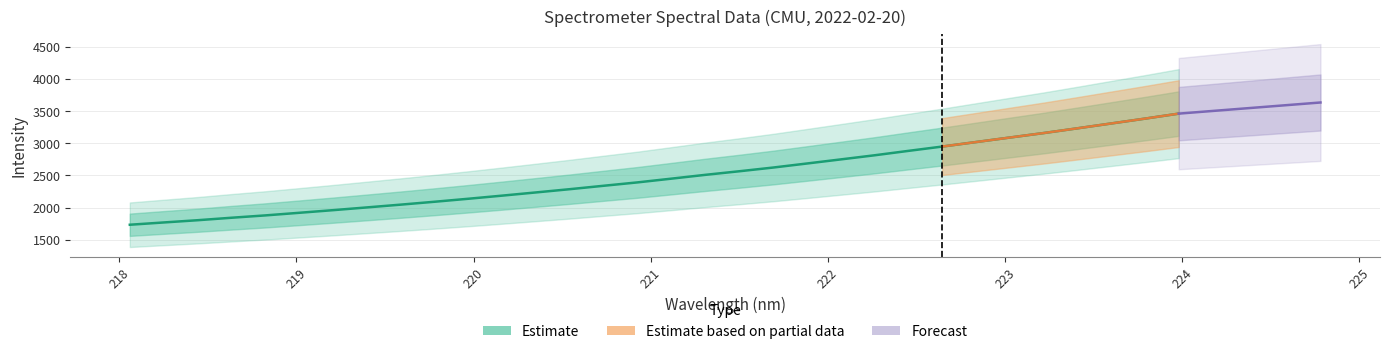

How many data points are above 2450?

16